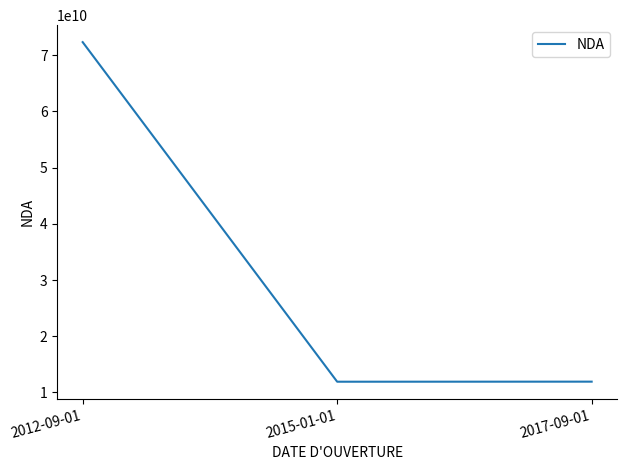

Where is the data nearest to the value 42120397512?

2017-09-01